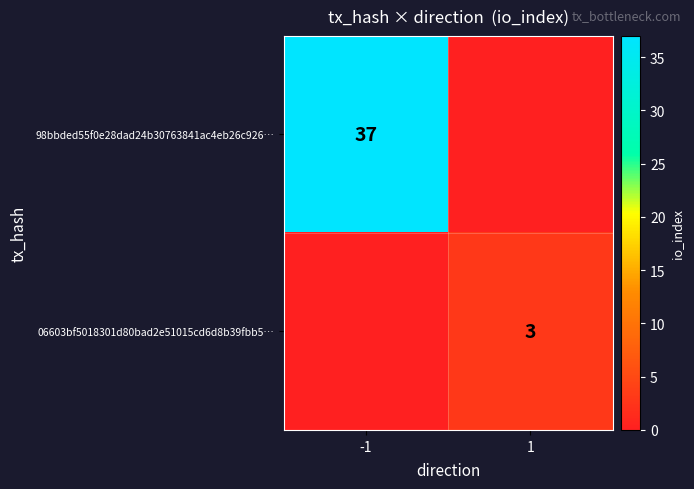

Is it true that 98bbded55f0e28dad24b30763841ac4eb26c926… equals 58 at -1?

False